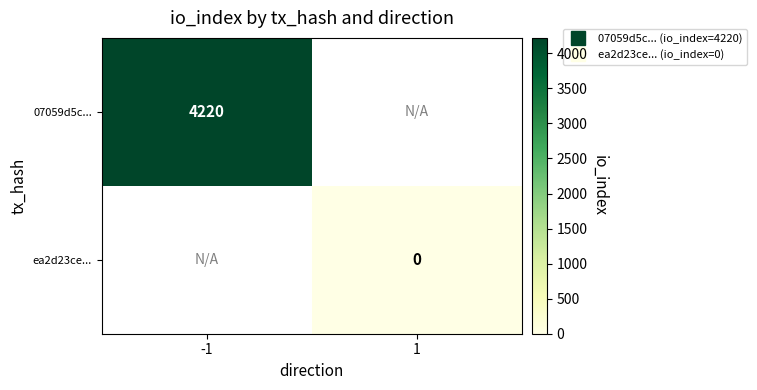

At which label does ea2d23ce... reach its peak?

-1